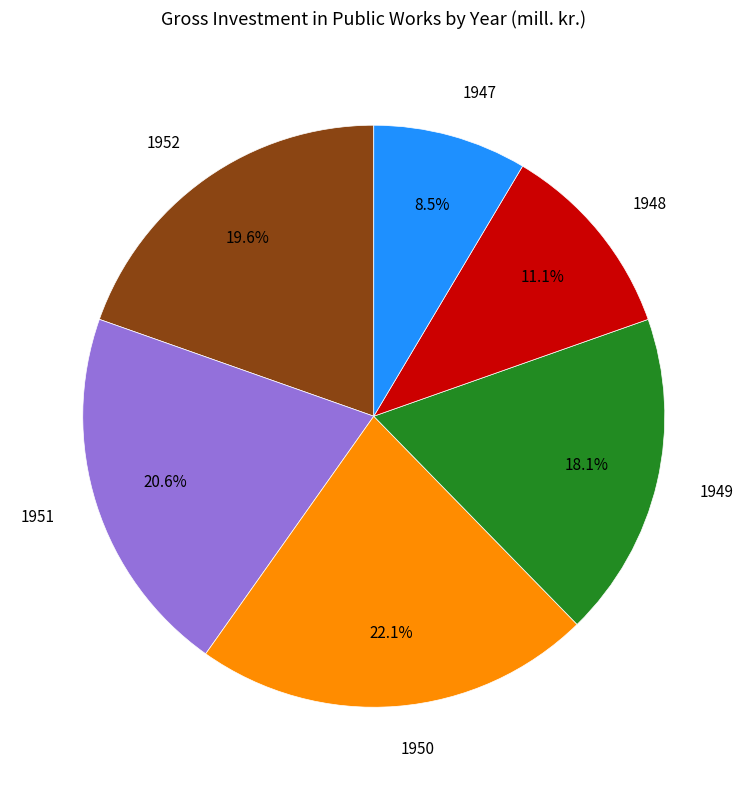

Combined, what portion of the pie is 1951 and 1952?

40.2%